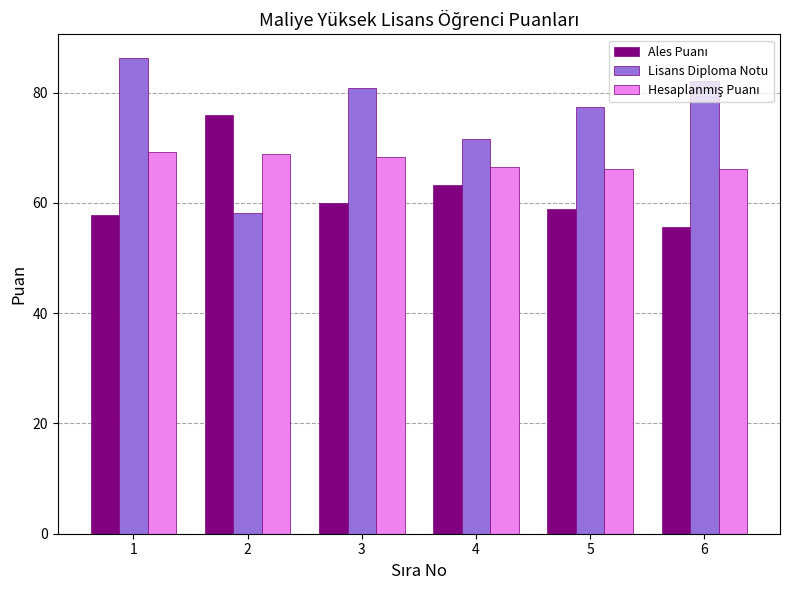

What is the spread (max minus min) of values at 2?

17.8